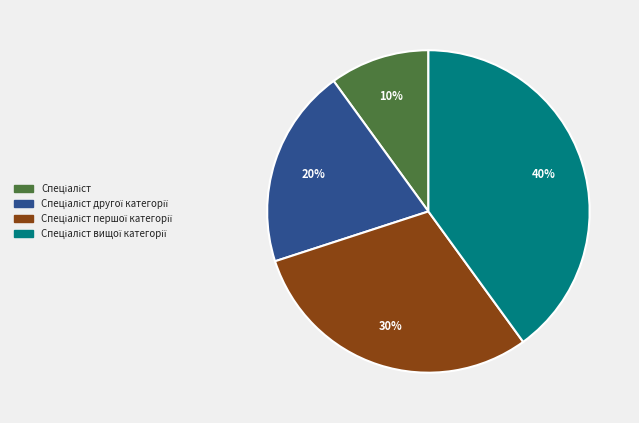

To the nearest percent, what is the difference between the largest and smallest slice percentages?

30%